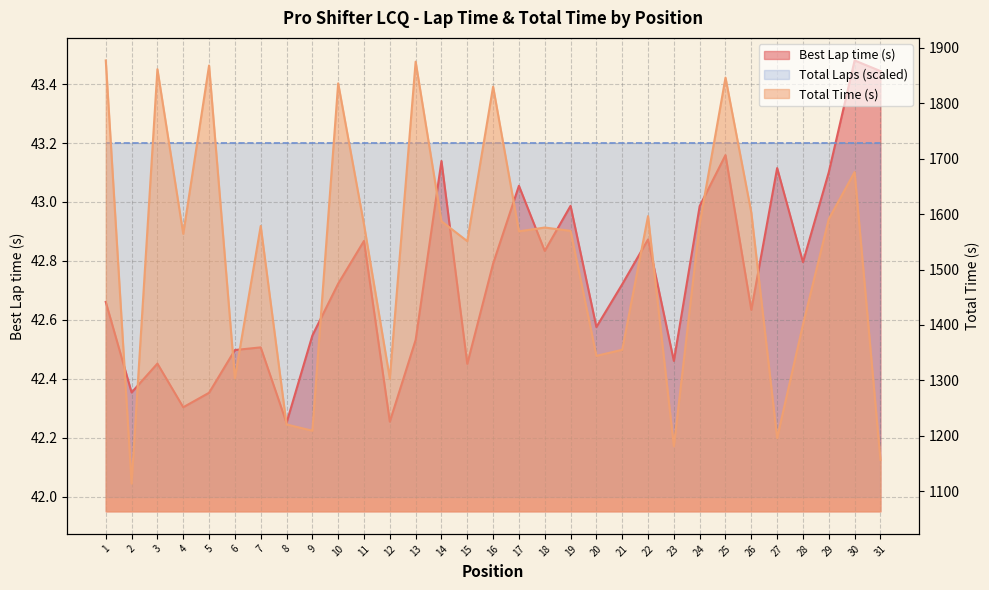

At which category does the chart reach its minimum across all series?

8